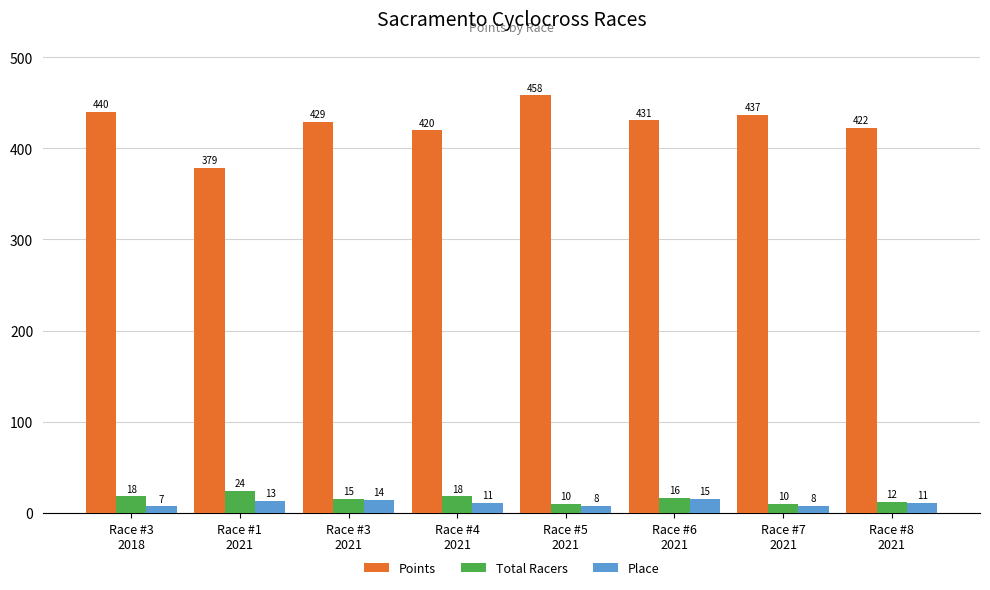

Which series has the widest spread of values?

Points